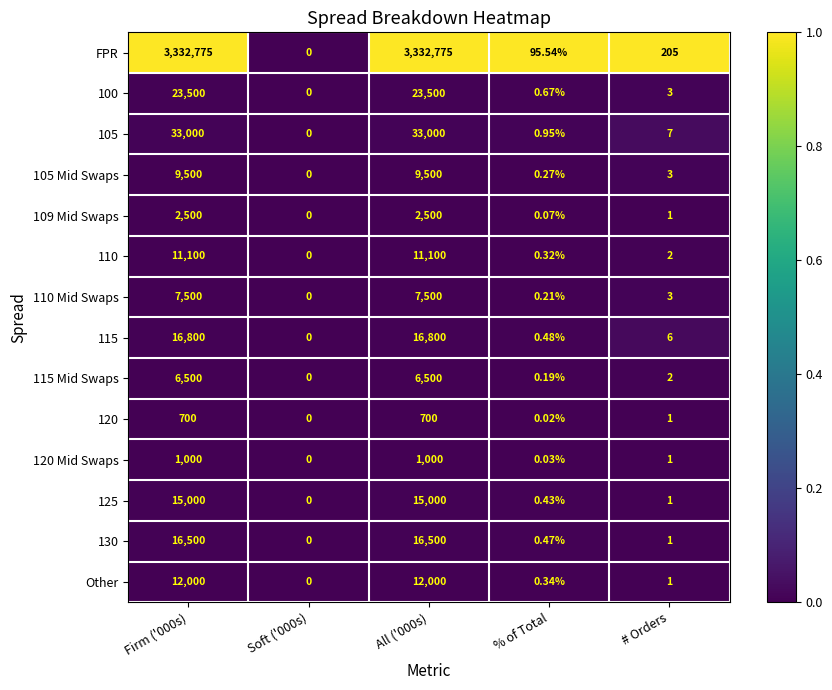

Where is 110 Mid Swaps nearest to the value 3750?

# Orders